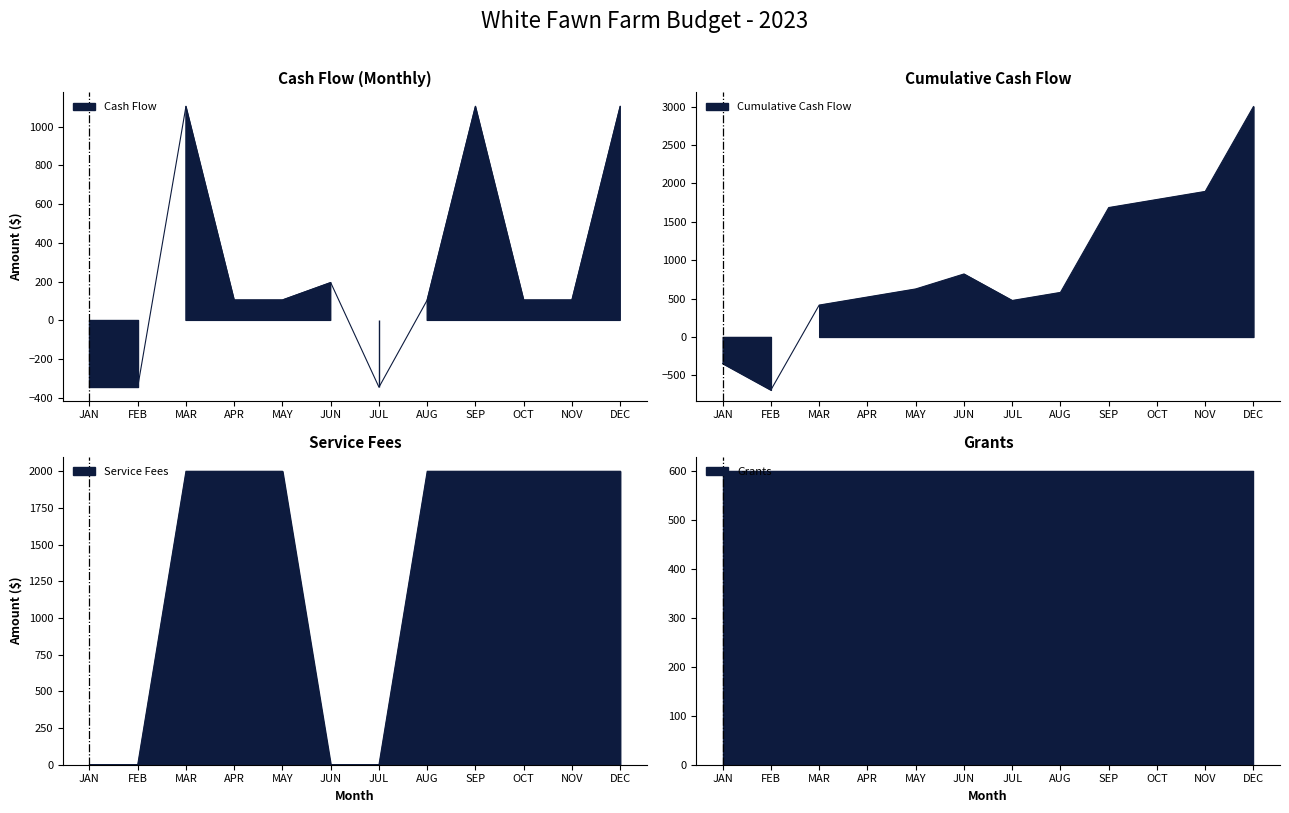

True or false: Cumulative Cash Flow has more than 2 points higher than both neighbors.

False